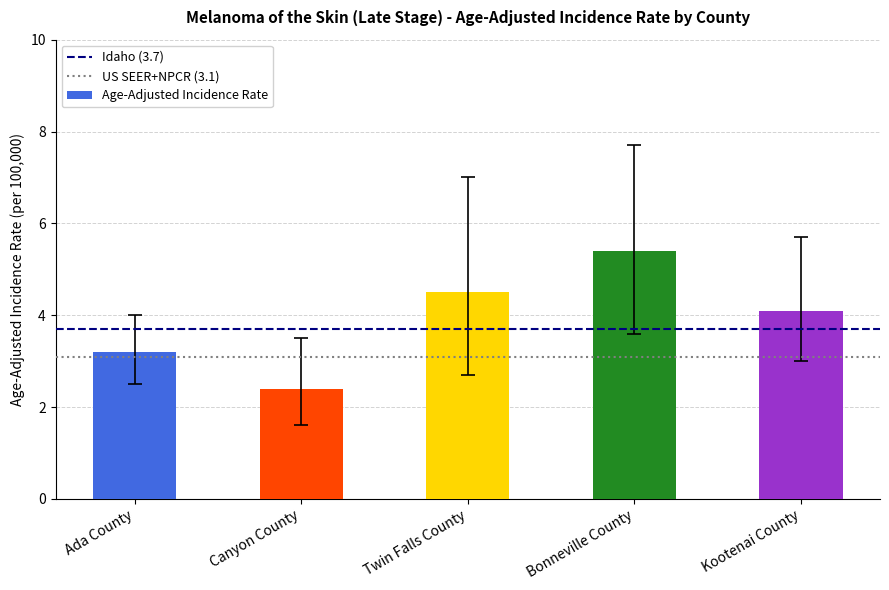

Between Ada County and Canyon County, which is larger?

Ada County